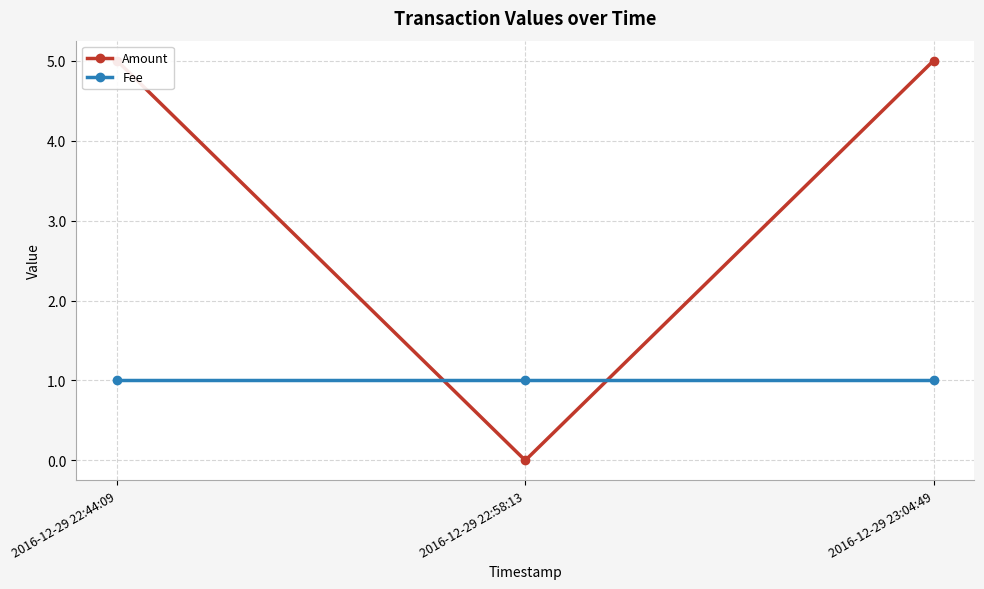

Reading right to left, what are all the values shown in this chart?

Amount: 5	0	5
Fee: 1	1	1